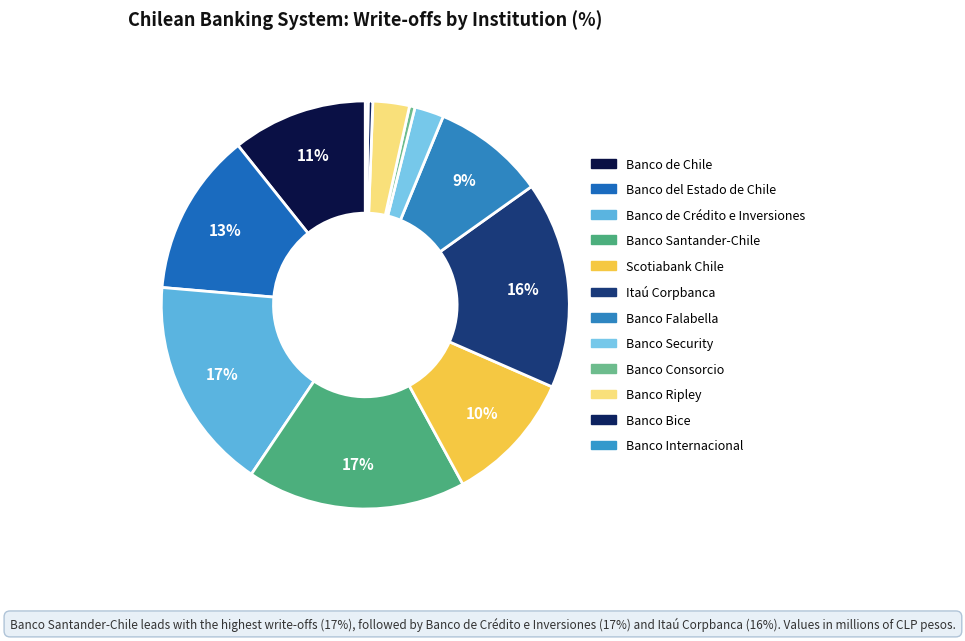

To the nearest percent, what is the difference between the largest and smallest slice percentages?

17%